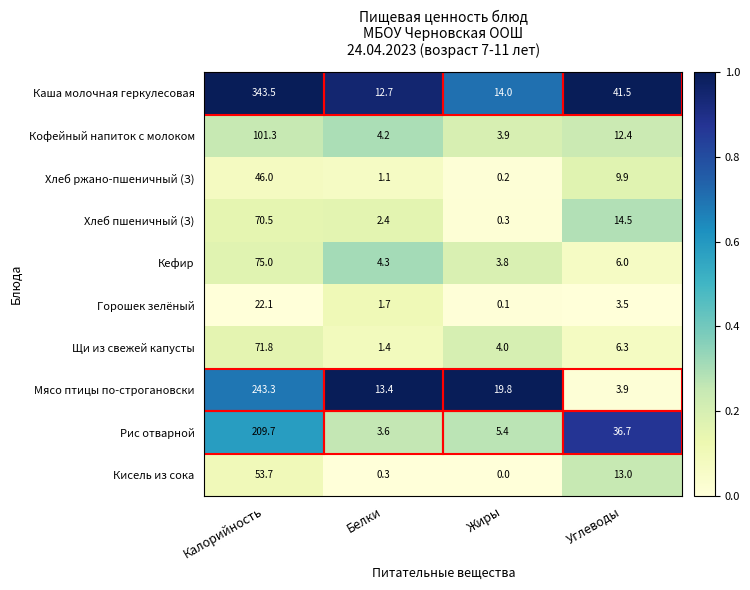

True or false: Щи из свежей капусты has a value of 4.0 at Жиры.

True